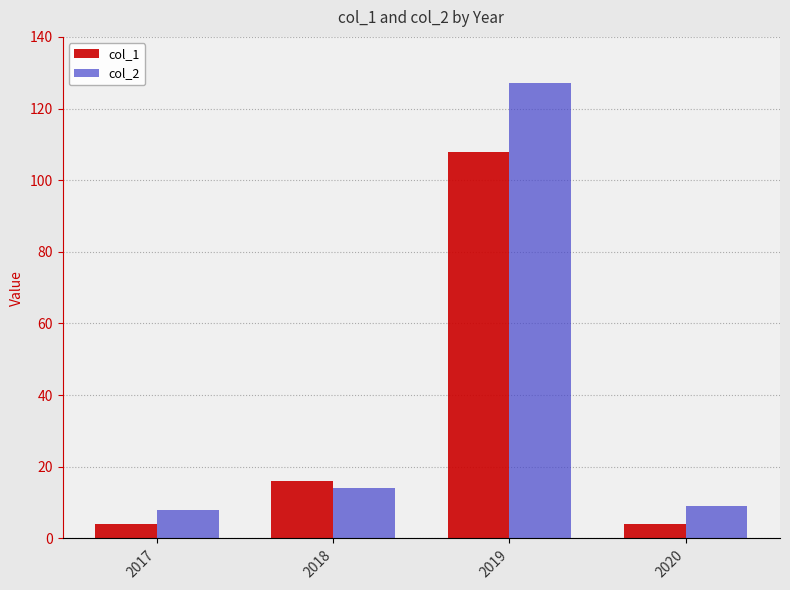

What is the value of the col_2 bar at the 2nd from the left?

14